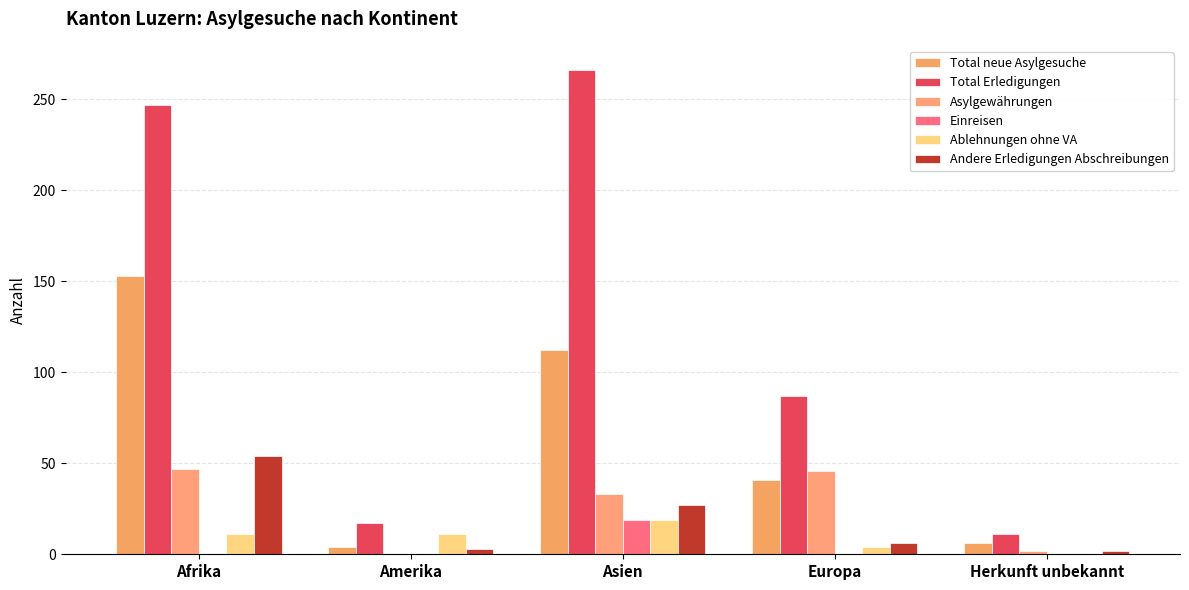

Which series has the widest spread of values?

Total Erledigungen